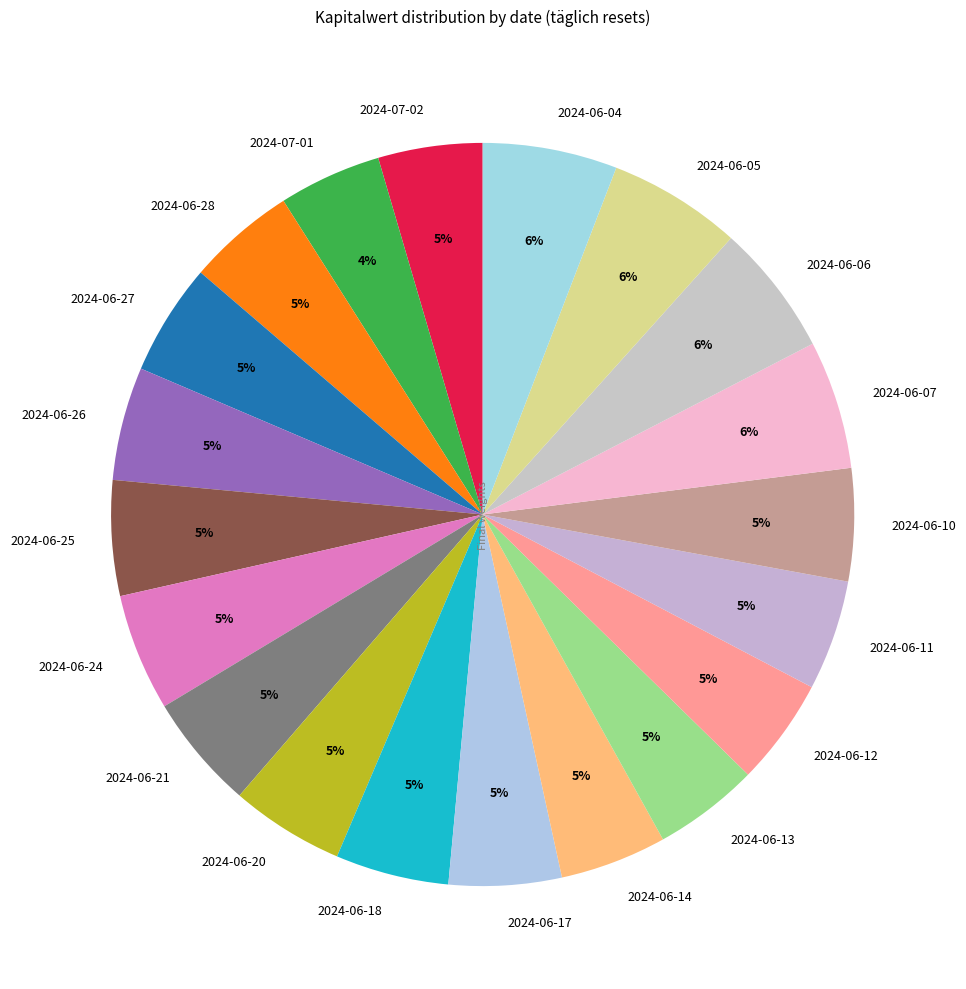

To the nearest percent, what is the average slice percentage?

5%